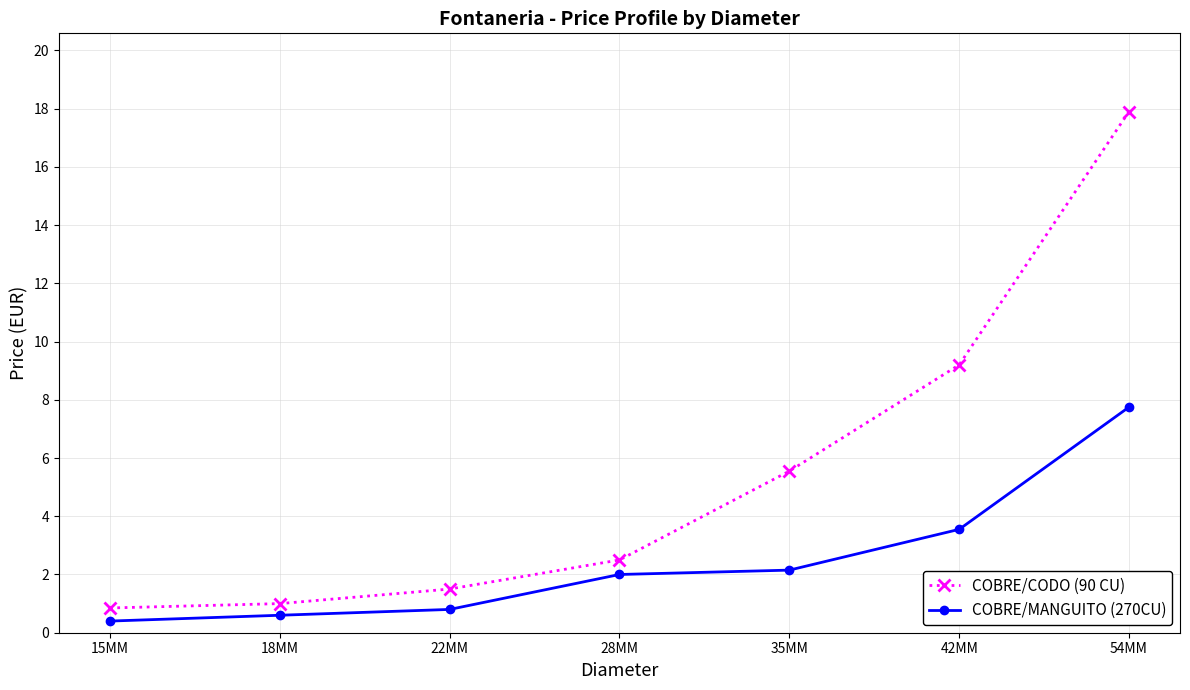

At how many categories does at least one series exceed 12?

1